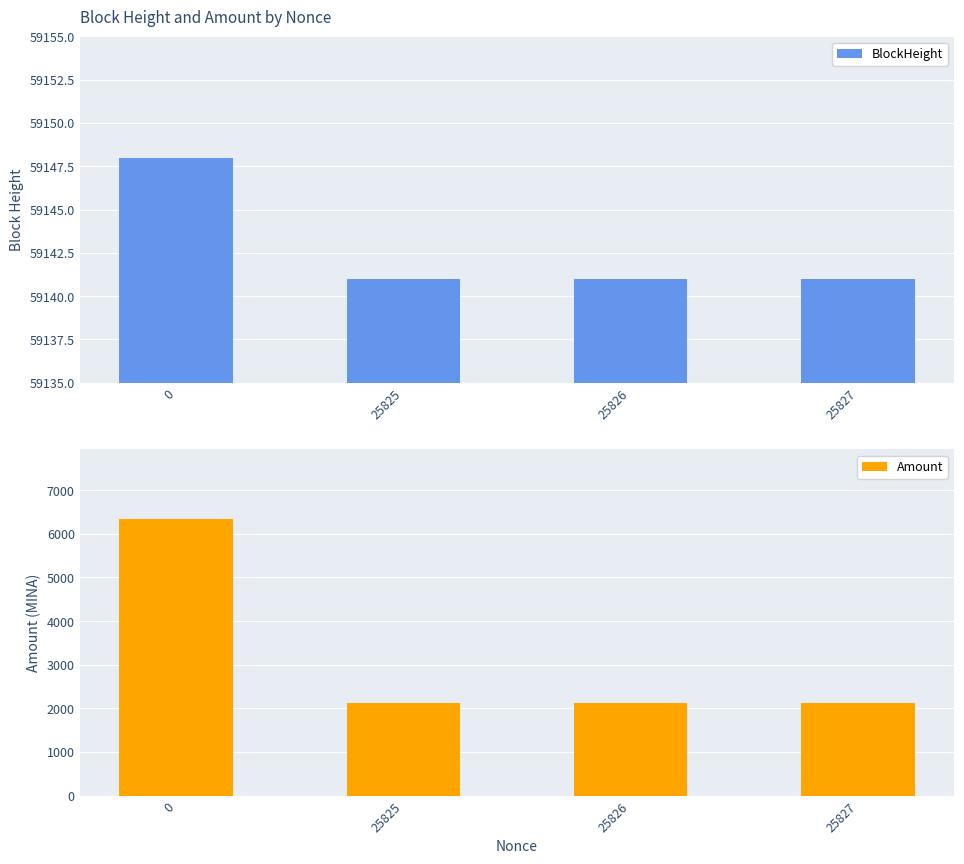

Count the BlockHeight values in the range 59141 to 59148.

4